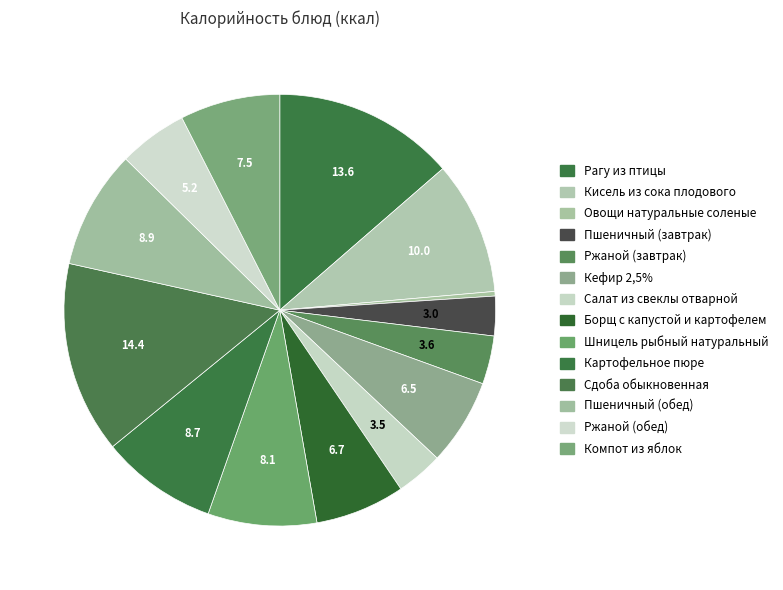

Count the number of slices in the pie.

14